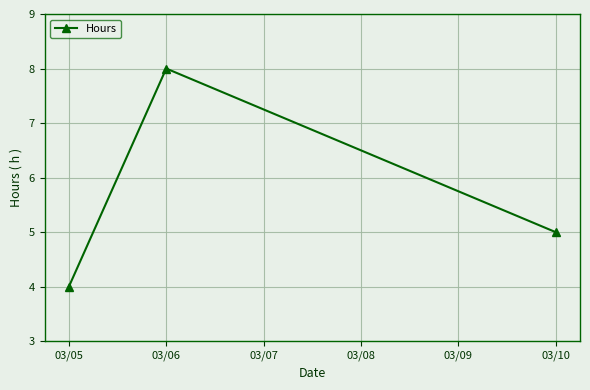

The value at 03/06 is 12. True or false?

False